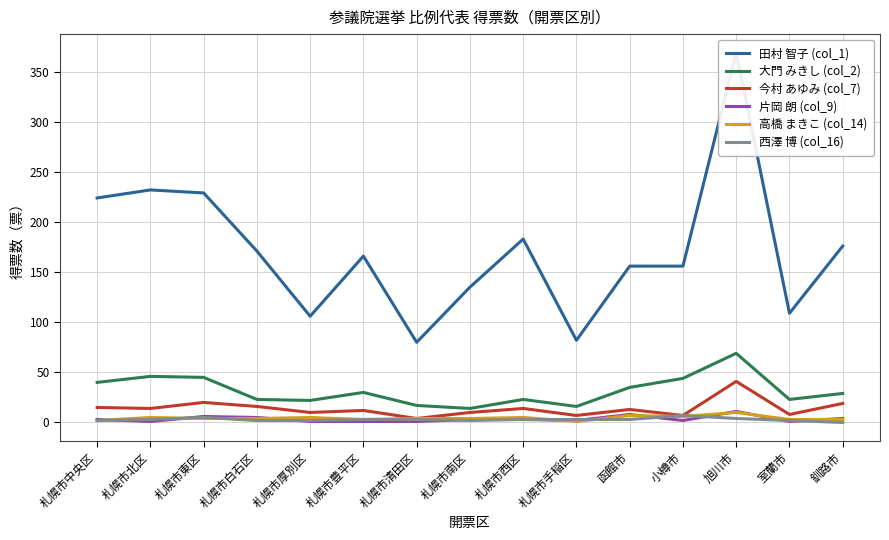

Reading right to left, what are all the values shown in this chart?

田村 智子 (col_1): 176	109	369	156	156	82	183	135	80	166	106	171	229	232	224
大門 みきし (col_2): 29	23	69	44	35	16	23	14	17	30	22	23	45	46	40
今村 あゆみ (col_7): 19	8	41	7	13	7	14	10	4	12	10	16	20	14	15
片岡 朗 (col_9): 4	1	11	2	8	2	3	3	1	1	1	5	6	1	3
高橋 まきこ (col_14): 3	3	10	6	7	1	5	4	4	3	5	4	4	5	2
西澤 博 (col_16): 0	2	4	7	3	3	3	2	3	3	2	2	5	3	2